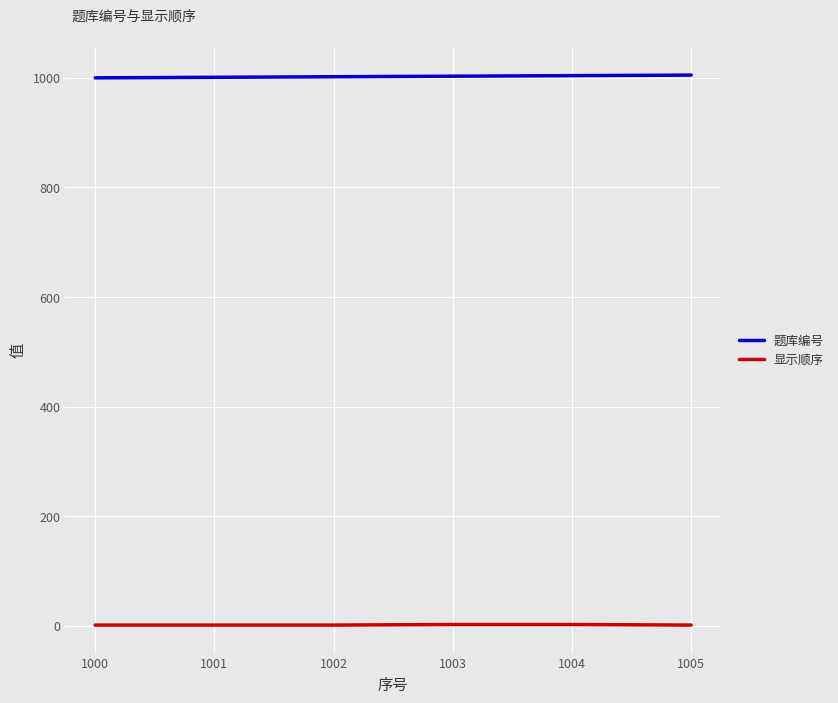

True or false: 显示顺序 and 题库编号 intersect in this chart.

False